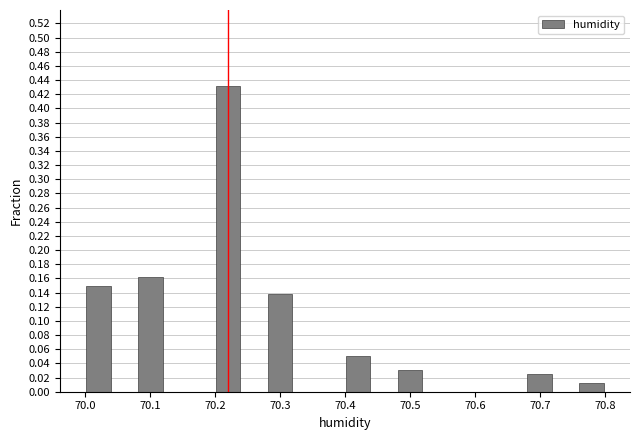

Reading left to right, list every bar in this chart as the range it spans on the x-axis followed by its height. The values are not printed on the chart, so give them approximately, as read against the axis.

70.00 to 70.04: 0.150
70.04 to 70.08: 0
70.08 to 70.12: 0.162
70.12 to 70.16: 0
70.16 to 70.20: 0
70.20 to 70.24: 0.432
70.24 to 70.28: 0
70.28 to 70.32: 0.138
70.32 to 70.36: 0
70.36 to 70.40: 0
70.40 to 70.44: 0.050
70.44 to 70.48: 0
70.48 to 70.52: 0.032
70.52 to 70.56: 0
70.56 to 70.60: 0
70.60 to 70.64: 0
70.64 to 70.68: 0
70.68 to 70.72: 0.026
70.72 to 70.76: 0
70.76 to 70.80: 0.012